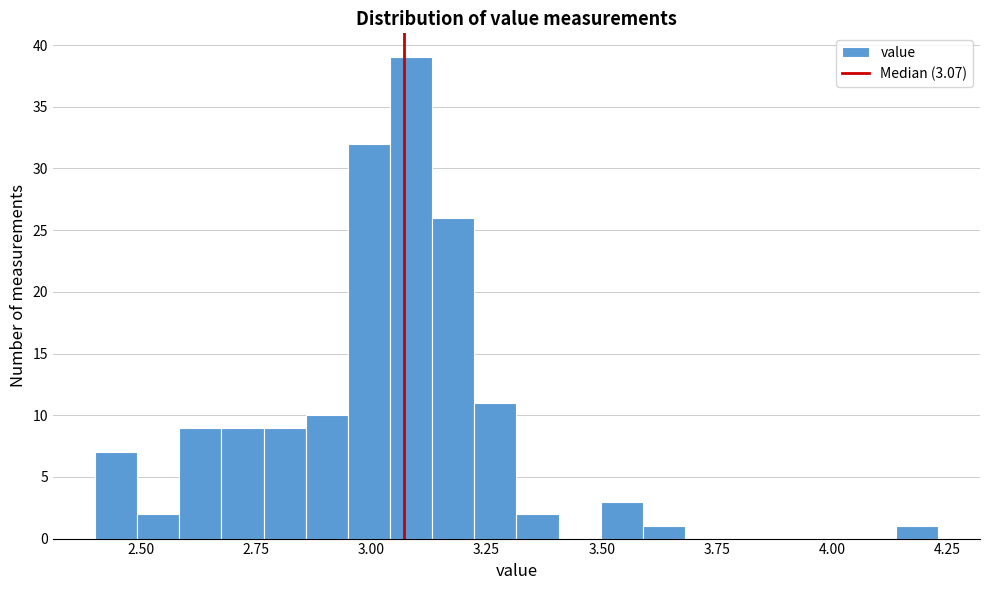

Read against the x-axis, roughly where is the centre of the tallest bar?

3.10